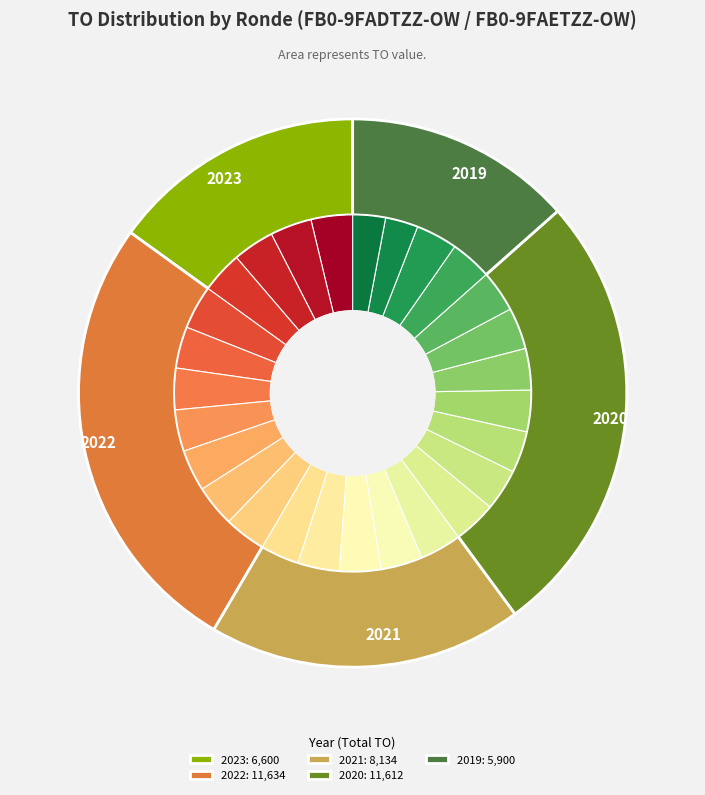

Does 2020 2de aanpassing - ontwerp represent more than half of the total?

No